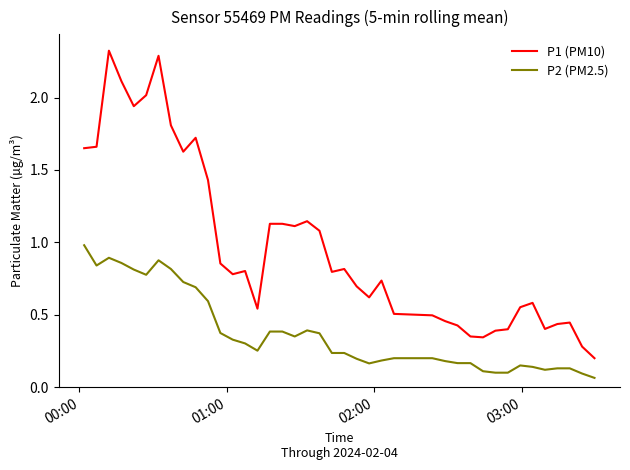

True or false: P2 (PM2.5) has more than 1 interior local peaks.

True